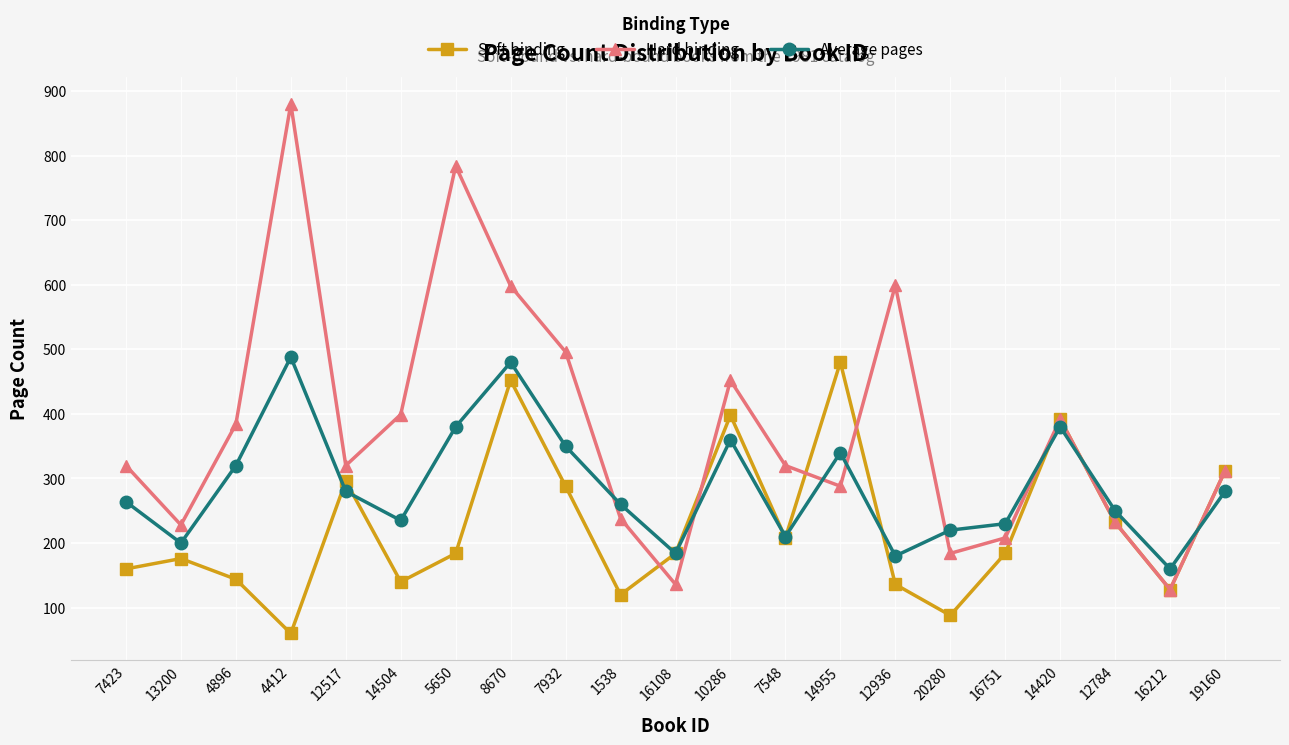

How many lines are shown in the chart?

3